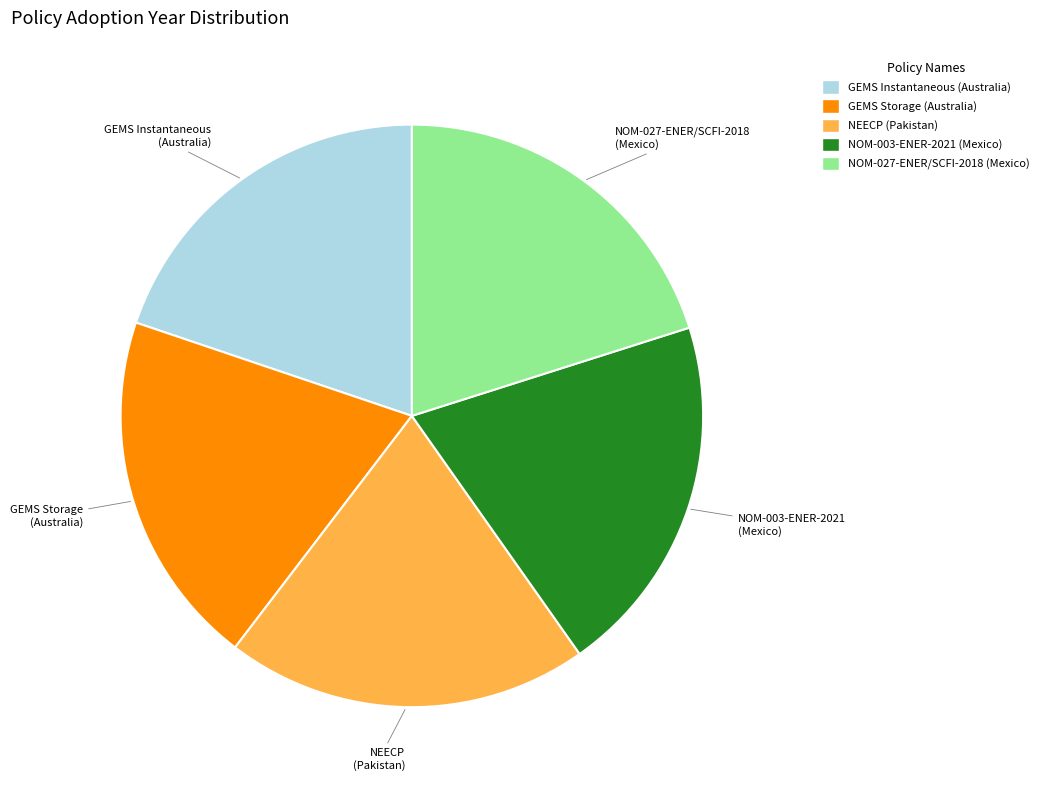

True or false: NOM-003-ENER-2021 (Mexico) accounts for 20% of the total.

True